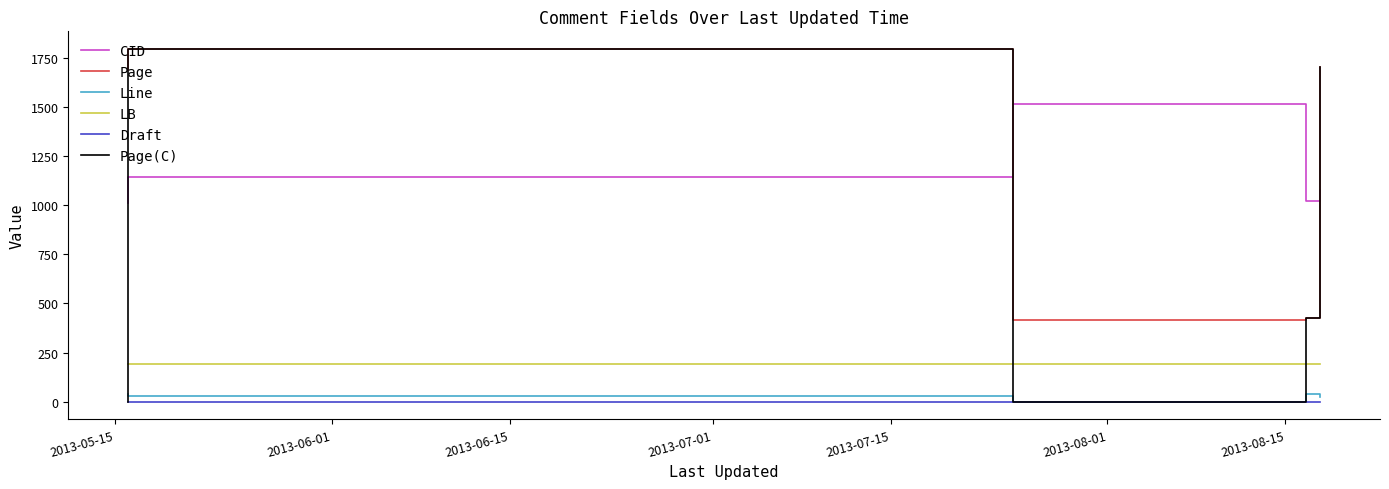

What is the highest value of the Line series?

40